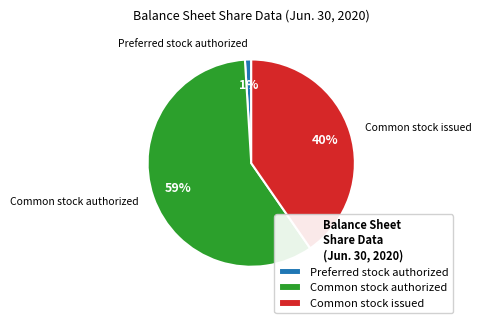

Rank the categories by value from highest to lowest.

Common stock authorized, Common stock issued, Preferred stock authorized